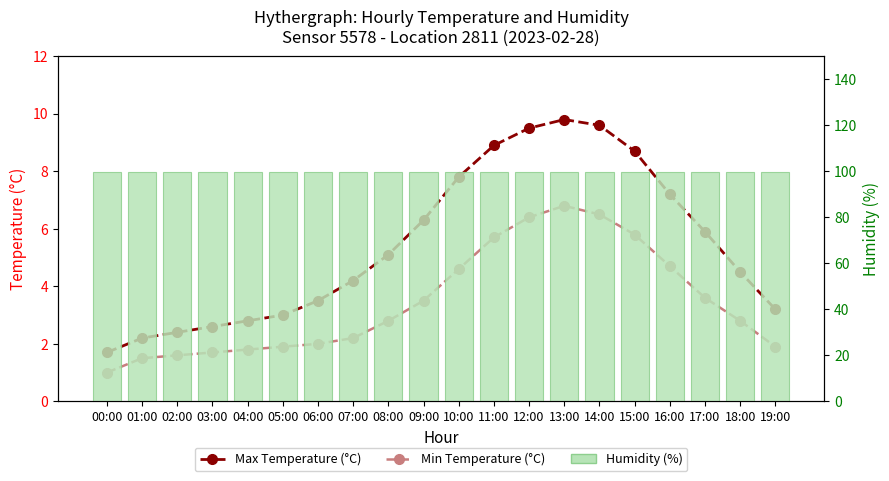

Reading left to right, list all the values displayed in this chart.

Max Temperature (°C): 1.7	2.2	2.4	2.6	2.8	3.0	3.5	4.2	5.1	6.3	7.8	8.9	9.5	9.8	9.6	8.7	7.2	5.9	4.5	3.2
Min Temperature (°C): 1.0	1.5	1.6	1.7	1.8	1.9	2.0	2.2	2.8	3.5	4.6	5.7	6.4	6.8	6.5	5.8	4.7	3.6	2.8	1.9
Humidity (%): 99.9	99.9	99.9	99.9	99.9	99.9	99.9	99.9	99.9	99.9	99.9	99.9	99.9	99.9	99.9	99.9	99.9	99.9	99.9	99.9